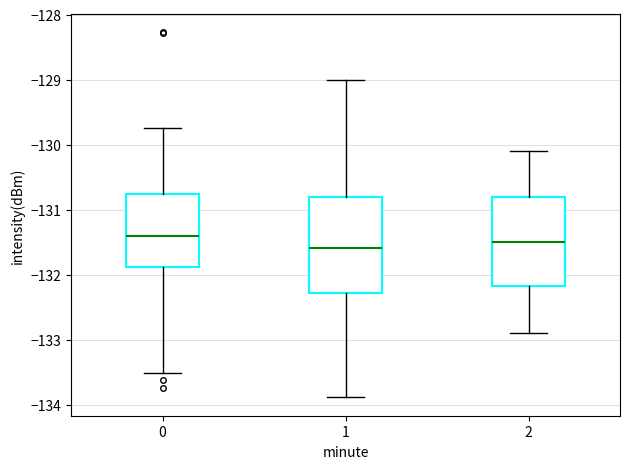

Reading left to right, read every box against the y-axis: the position of its median line, the range the box covers, and the ends of its whiskers. The values are not printed on the chart, so give them approximately, as read against the axis.

0: median -131.4, box -131.9 to -130.8, whiskers -133.5 to -129.8
1: median -131.6, box -132.3 to -130.8, whiskers -133.9 to -129.0
2: median -131.5, box -132.2 to -130.8, whiskers -132.9 to -130.1